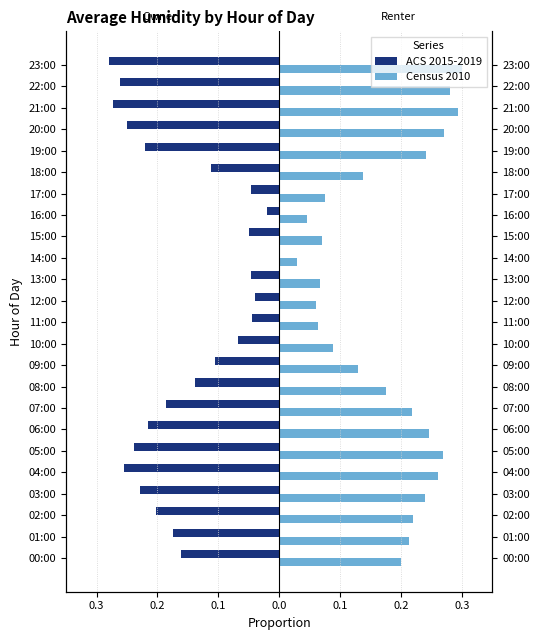

Rank the series at 02:00 from lowest to highest value.

ACS 2015-2019, Census 2010